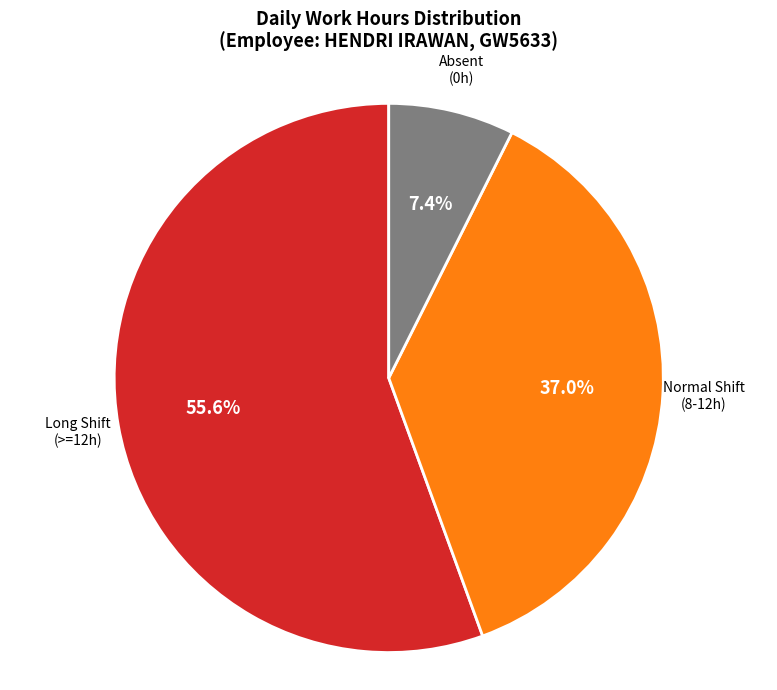

Which category has the biggest portion of the pie?

Long Shift (>=12h)